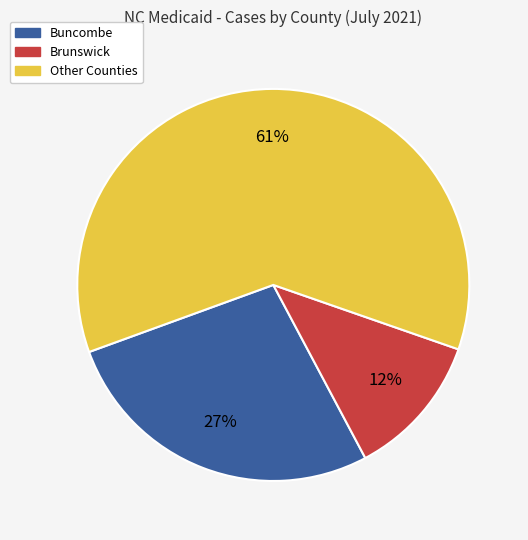

To the nearest percent, what is the difference between the largest and smallest slice percentages?

49%